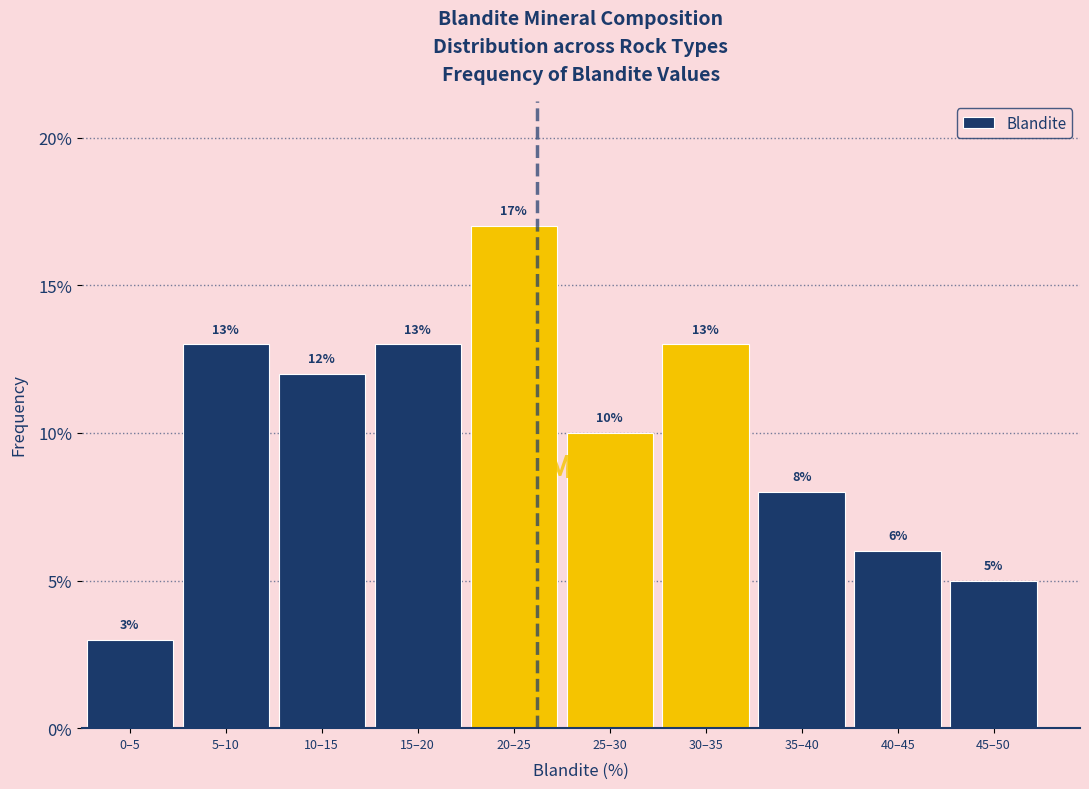

Reading left to right, list all the values displayed in this chart.

0–5=3	5–10=13	10–15=12	15–20=13	20–25=17	25–30=10	30–35=13	35–40=8	40–45=6	45–50=5